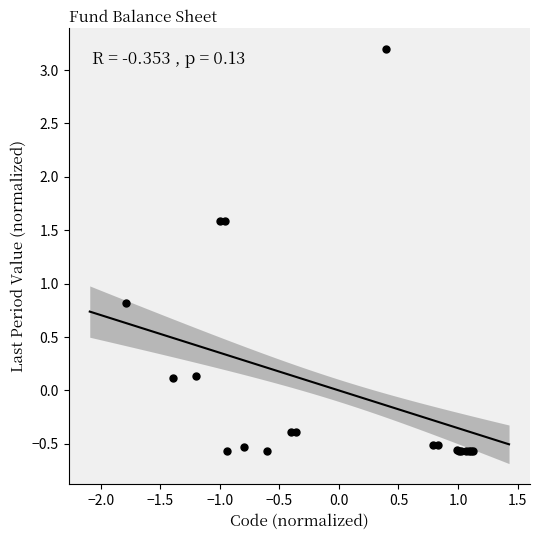

What Y value in the scatter plot is closest to 1?

0.8